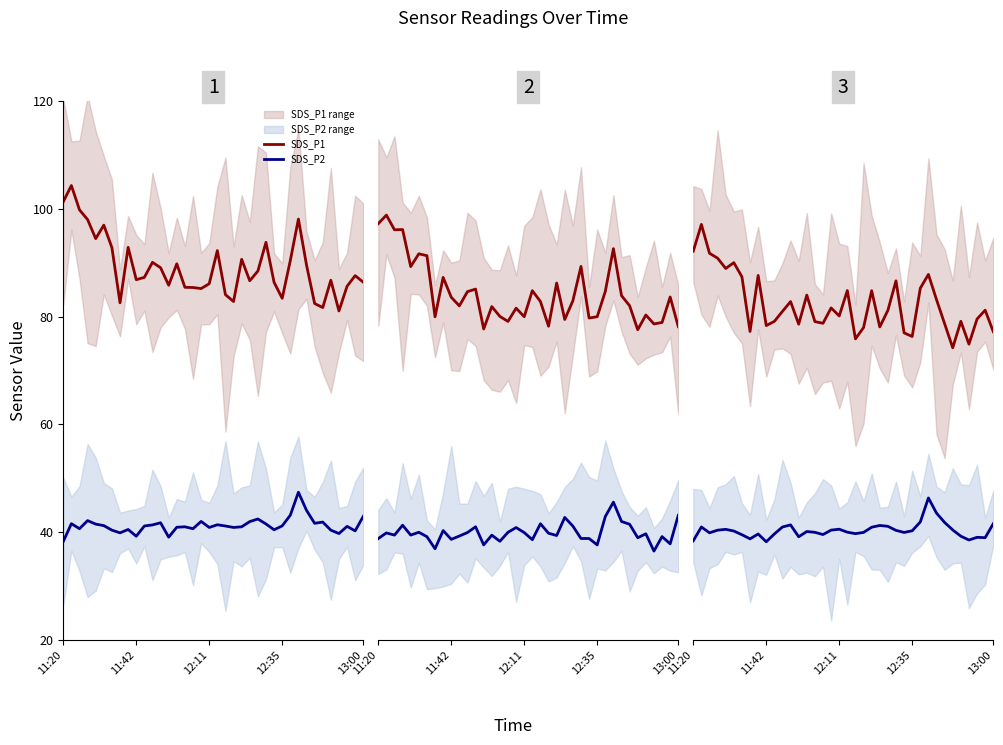

Read the SDS_P2 value at 35.

39.0